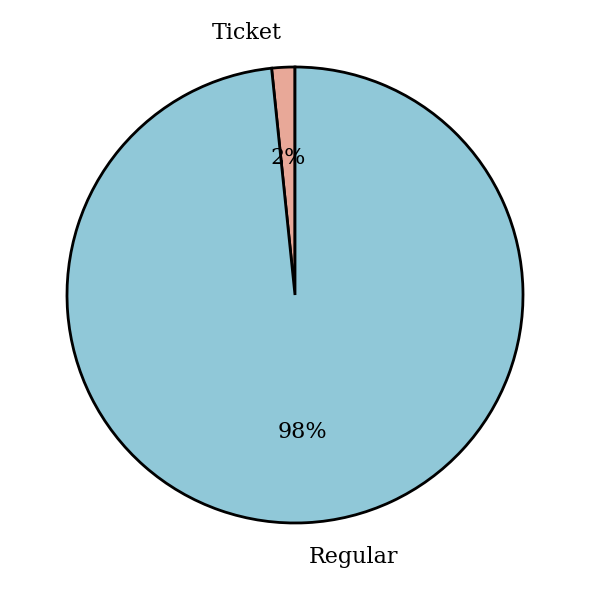

What percentage is the Regular slice, to the nearest percent?

98%